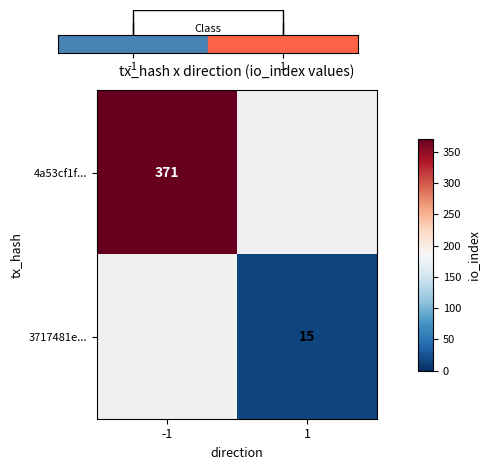

True or false: 3717481e... has a value of 15 at 1.

True